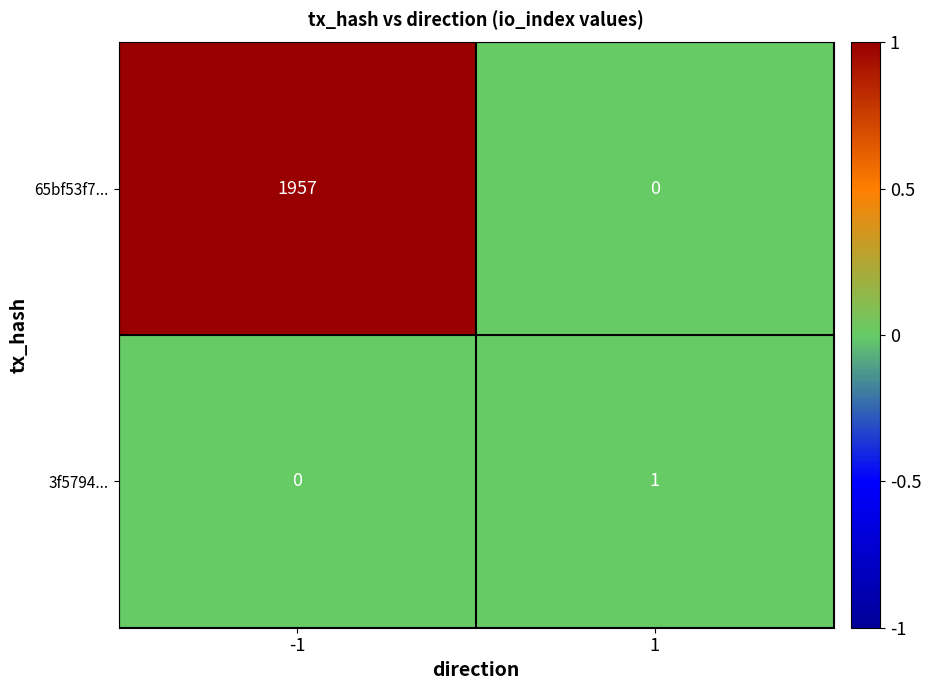

Which series has the largest total across all categories?

65bf53f7...